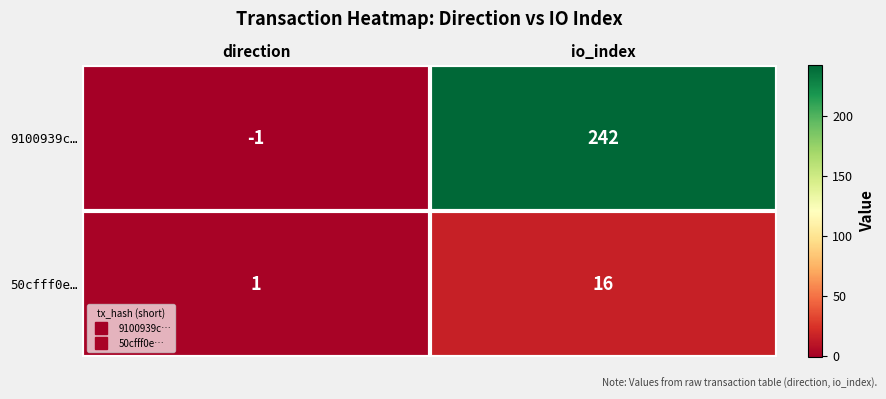

How many data points does each series have?

2